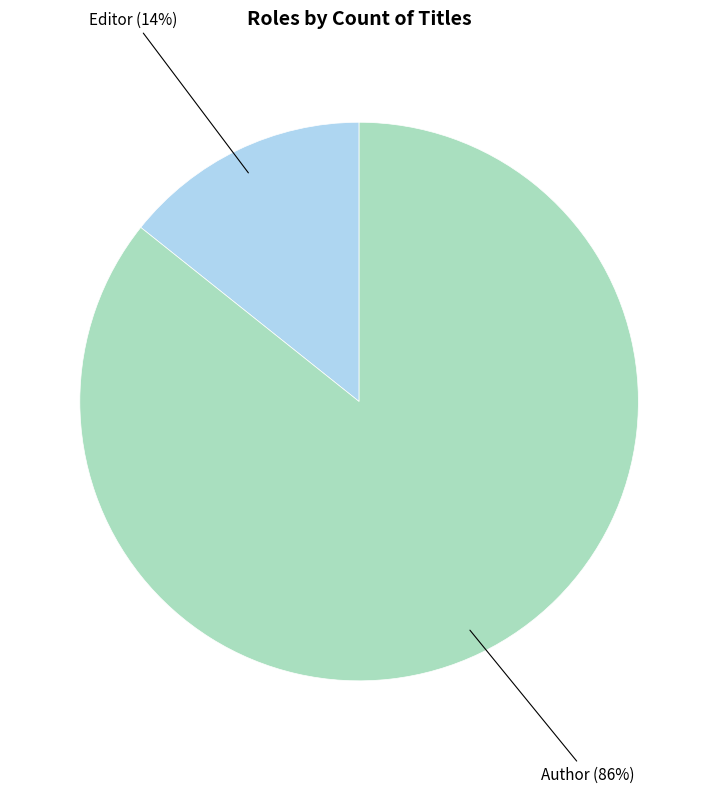

Which has a higher value, Editor or Author?

Author